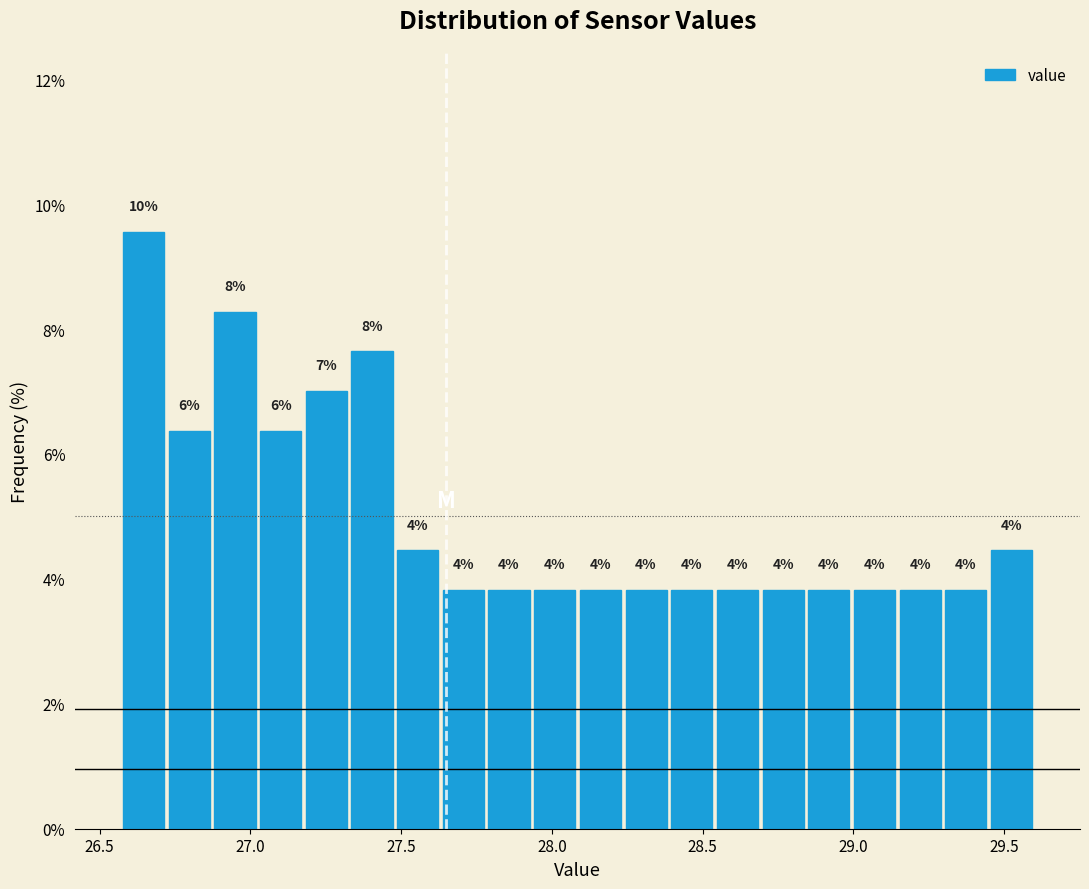

Around what value on the x-axis is the tallest bar? Give the approximate position of its centre, as read against the axis.

26.65